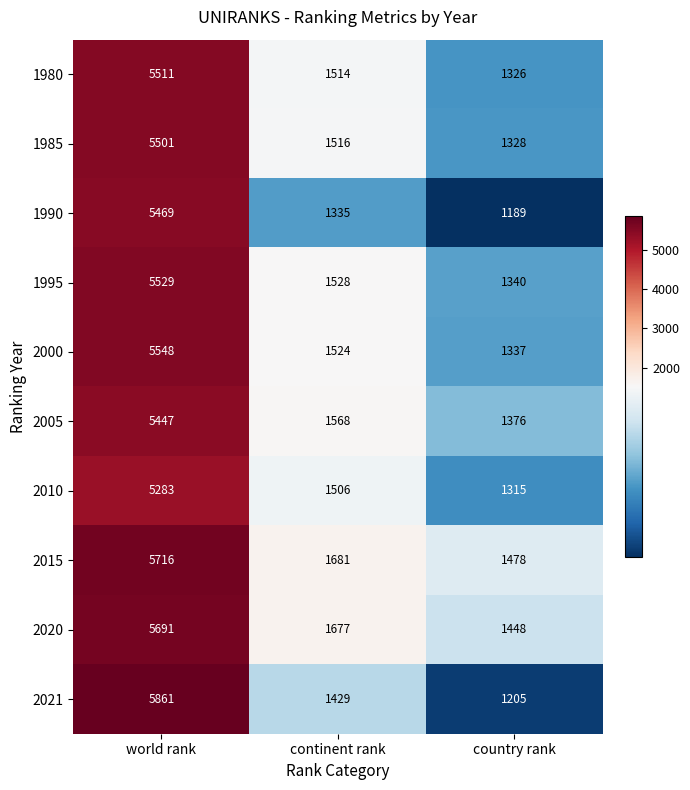

Count the number of data series in this chart.

10